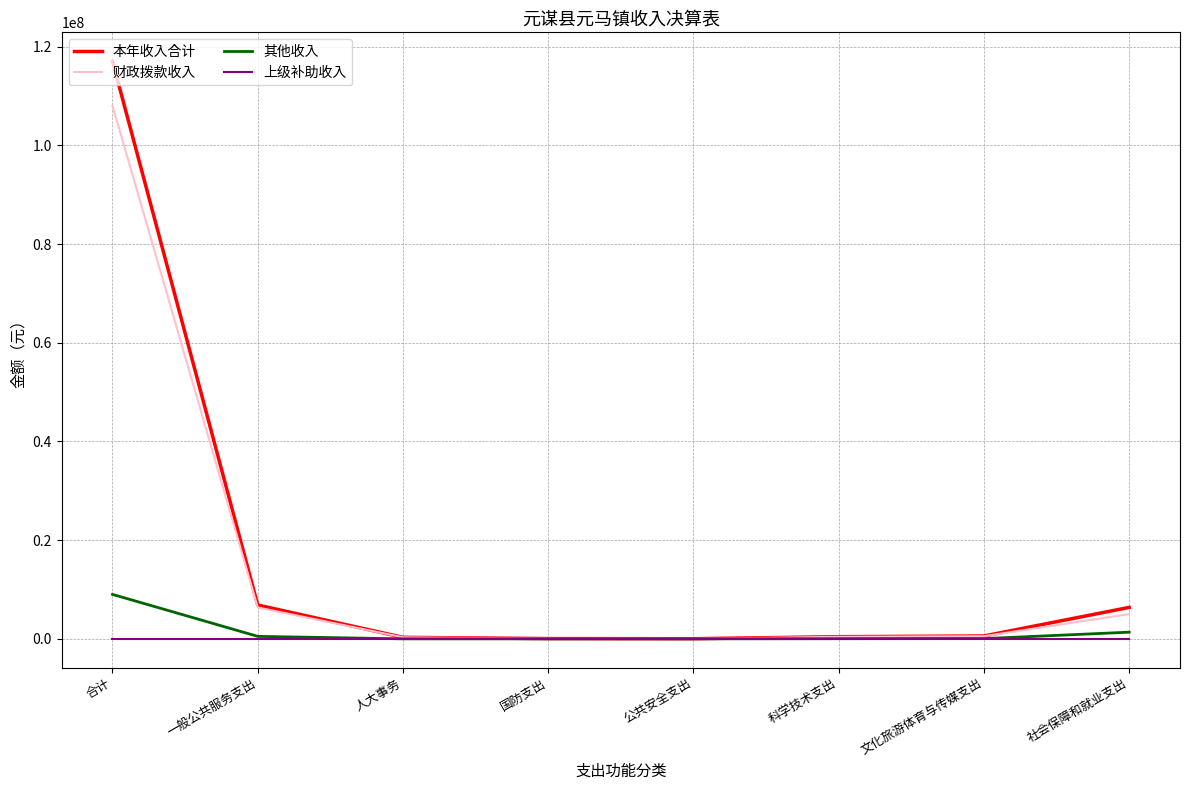

Which series has the largest range (max minus min)?

本年收入合计